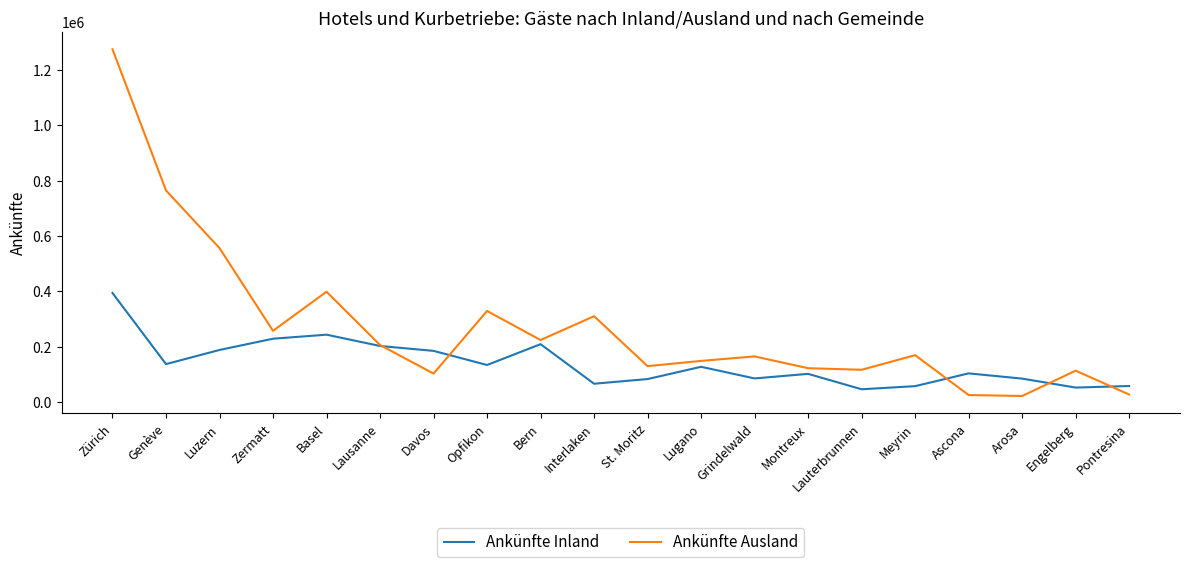

What is the difference between the Ankünfte Inland values at Lauterbrunnen and Montreux?

55547